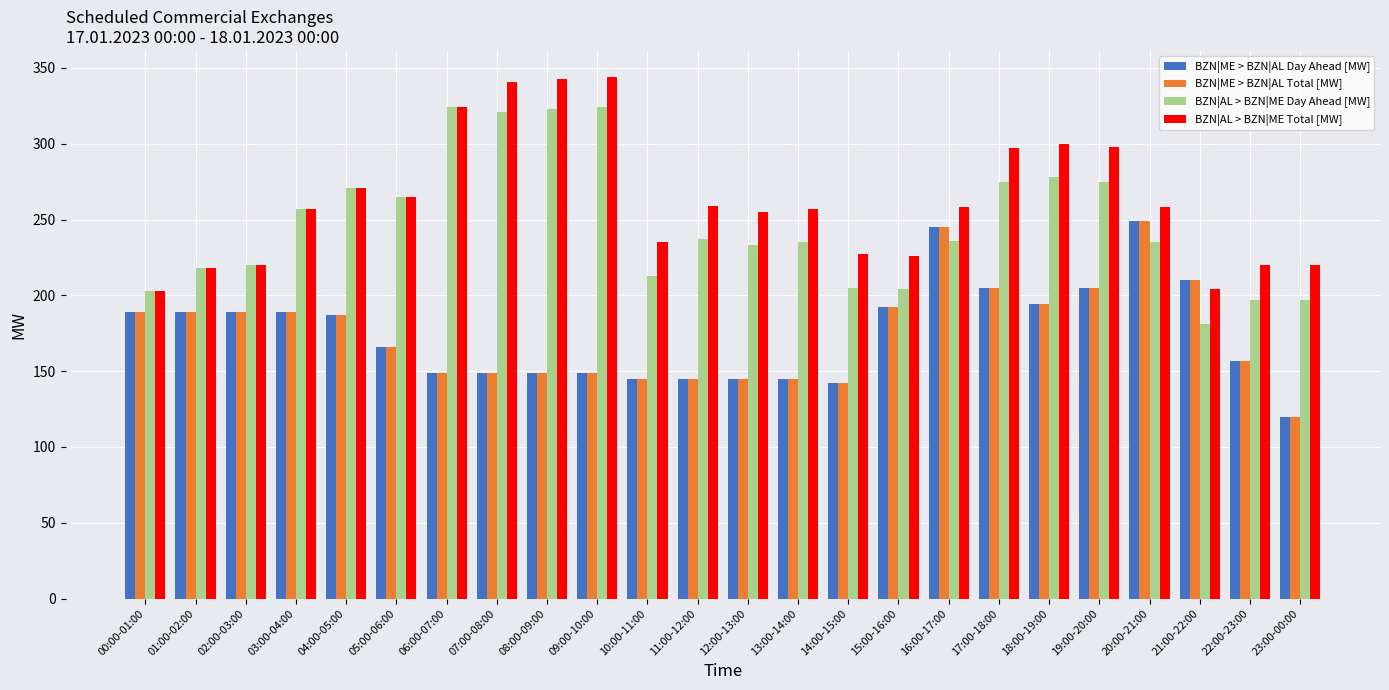

What is the sum of all BZN|ME > BZN|AL Day Ahead [MW] values?

4204